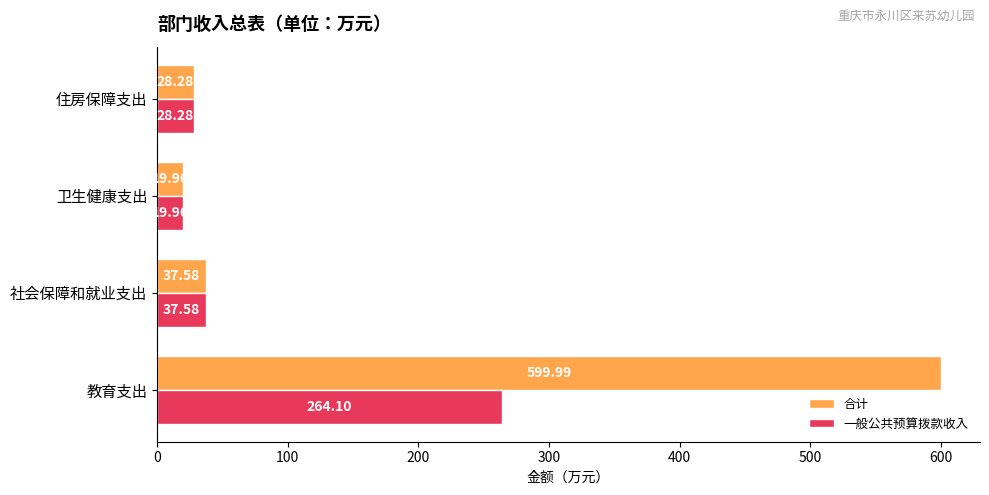

What is the average value of the 合计 series?

171.5